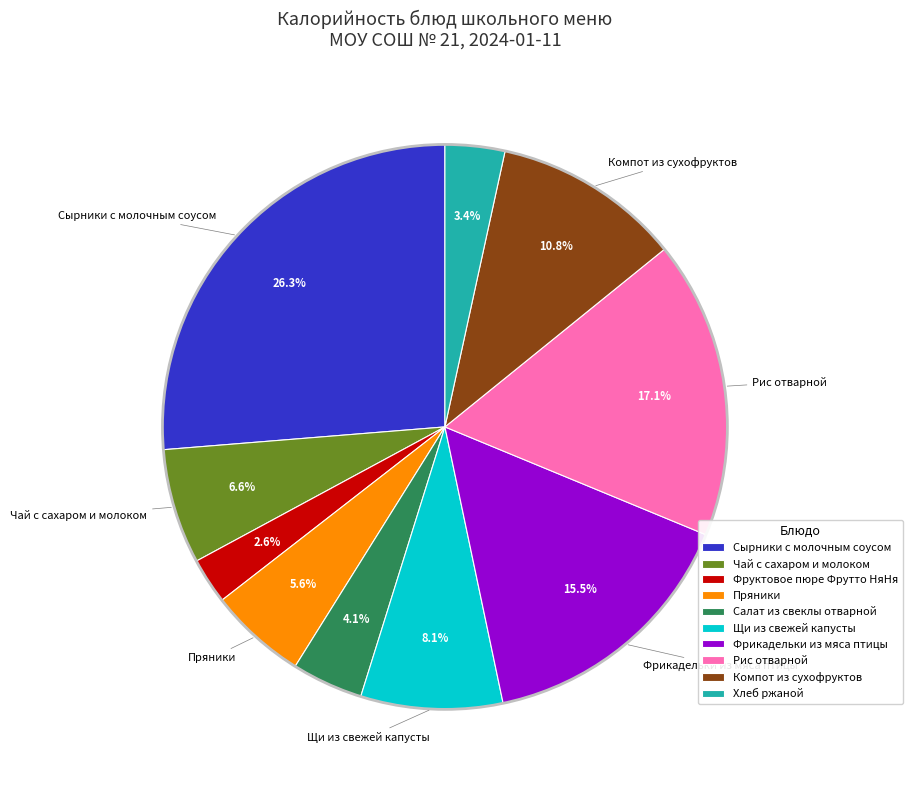

Is the sum of Фрикадельки из мяса птицы and Компот из сухофруктов greater than half?

No